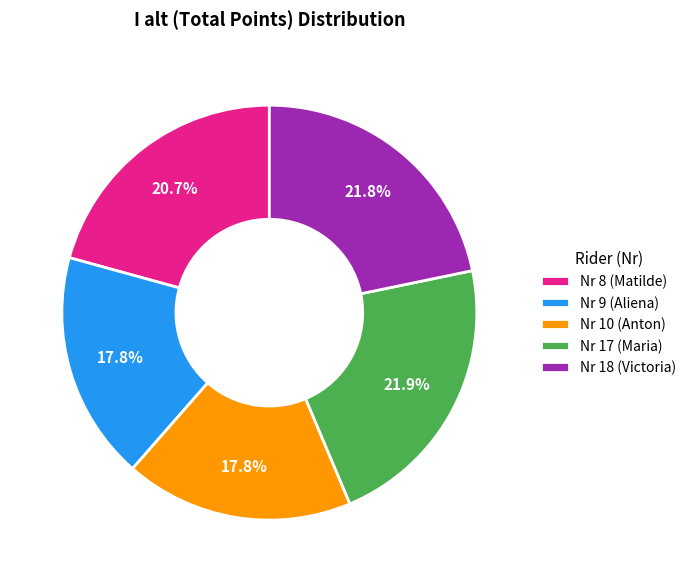

True or false: Nr 18 (Victoria) accounts for 22% of the total.

True